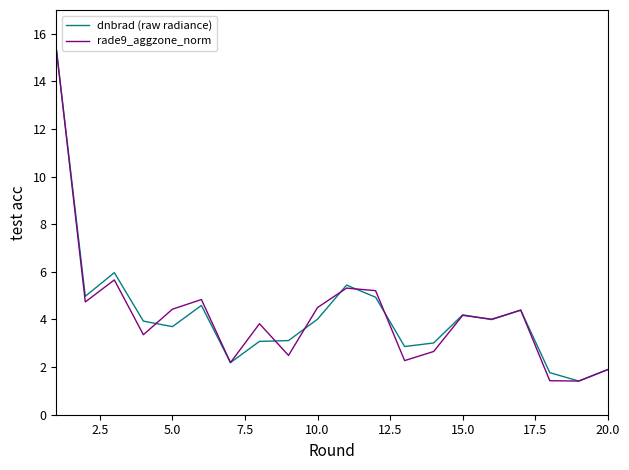

What is the minimum value shown in the chart?

1.4